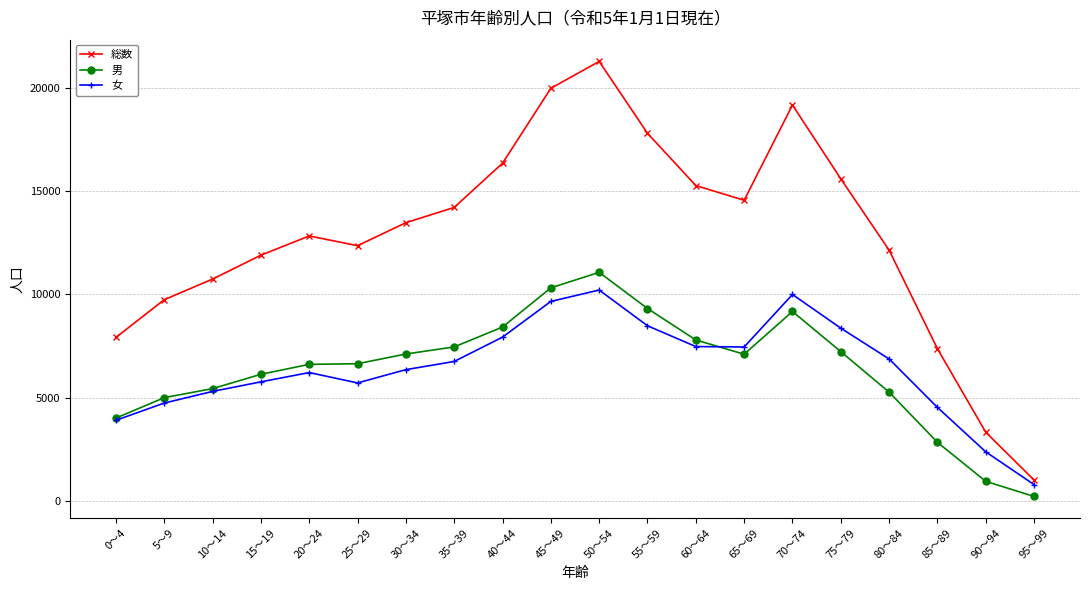

How many series are shown in this chart?

3